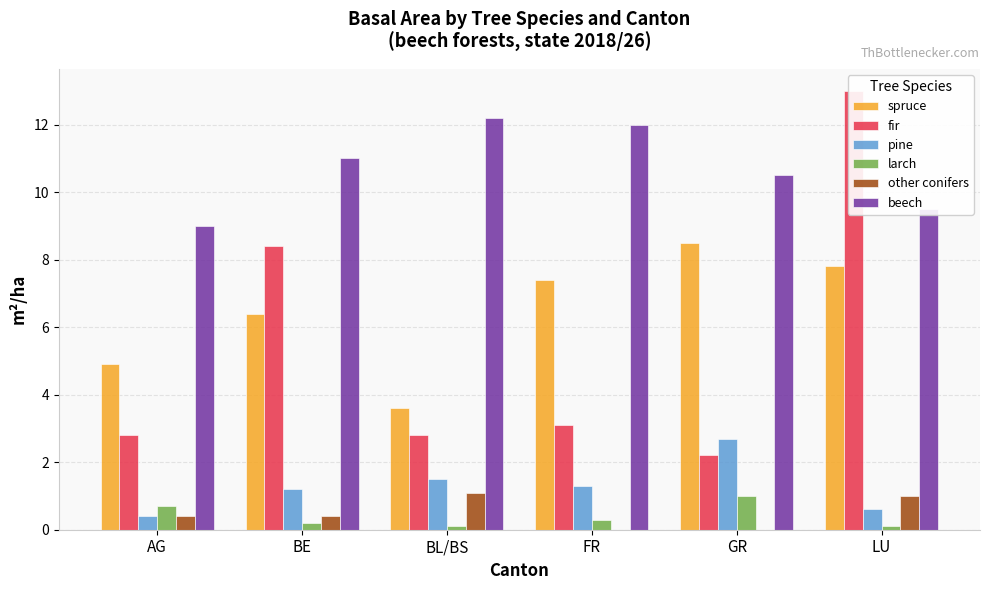

Read the pine value at GR.

2.7